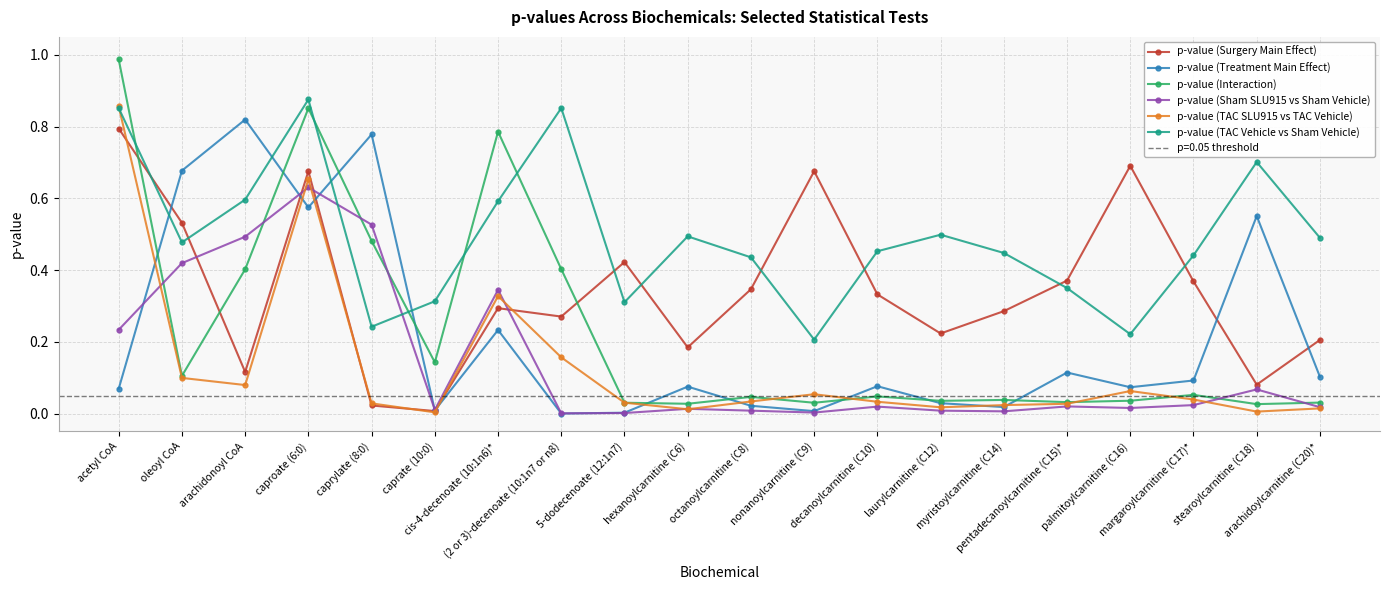

At how many categories does at least one series exceed 0?

20